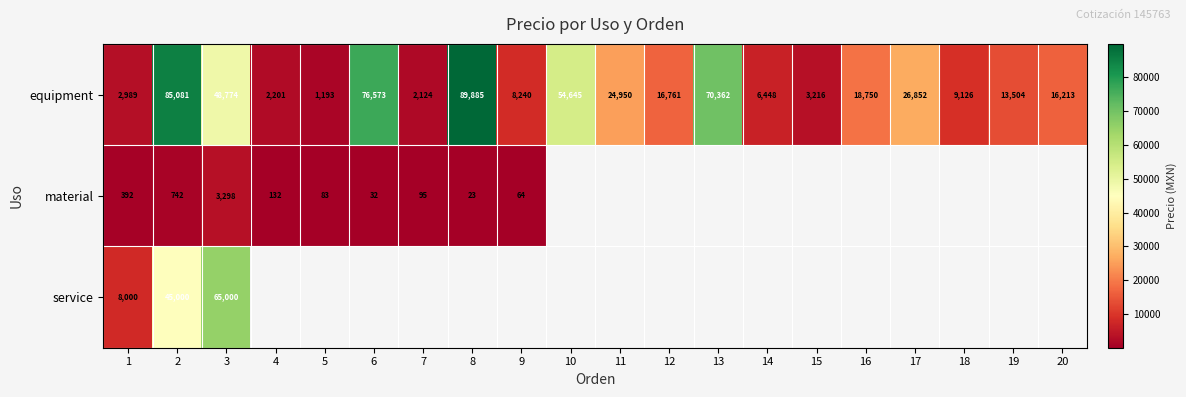

Is the value of service at 3 greater than the value of material at 1?

Yes